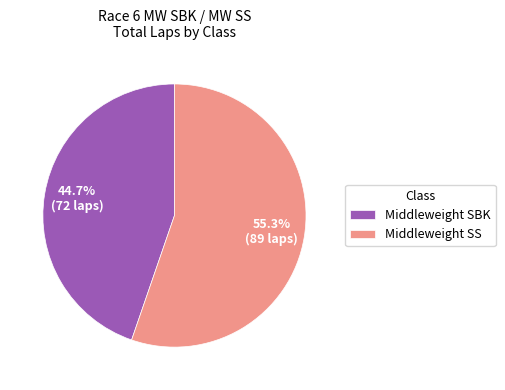

What is the largest slice in the pie chart?

Middleweight SS